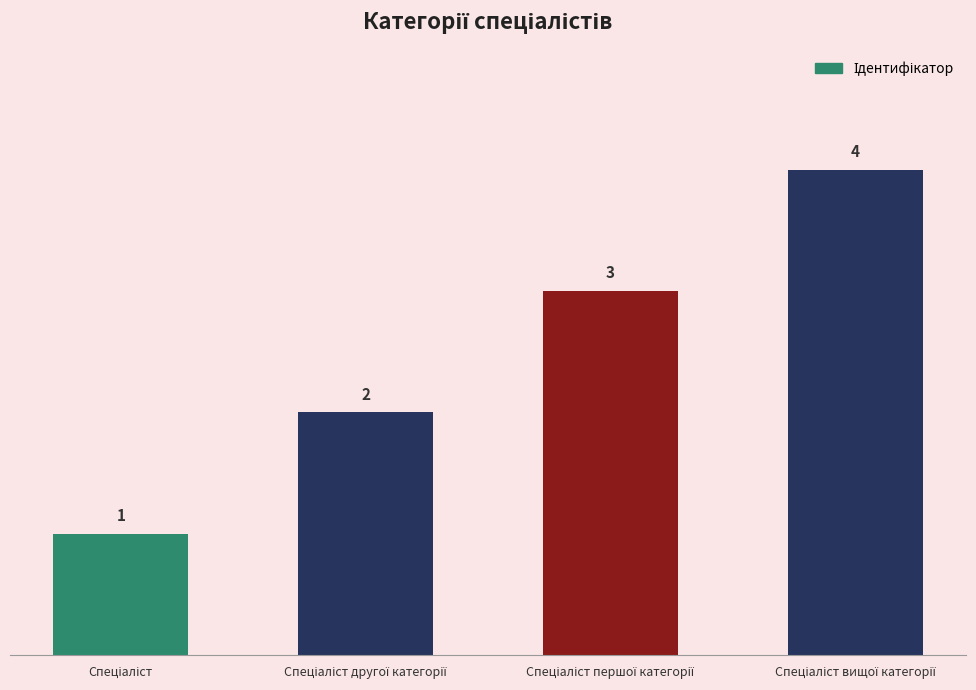

What is the difference between the maximum and minimum values?

3